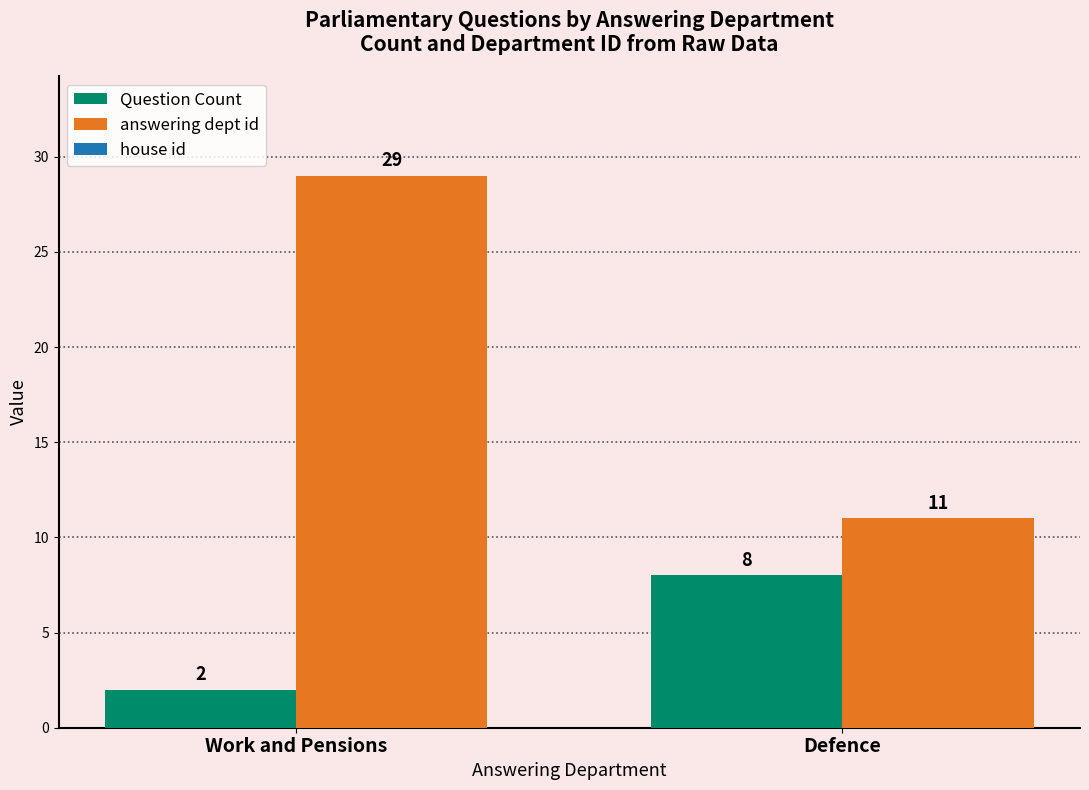

Does the chart contain stacked bars?

No